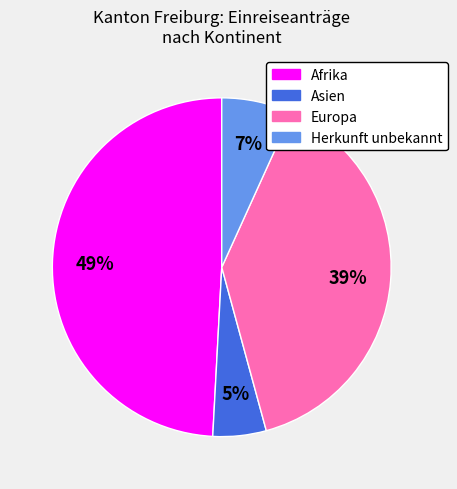

Is there any slice that represents more than half of the pie?

No